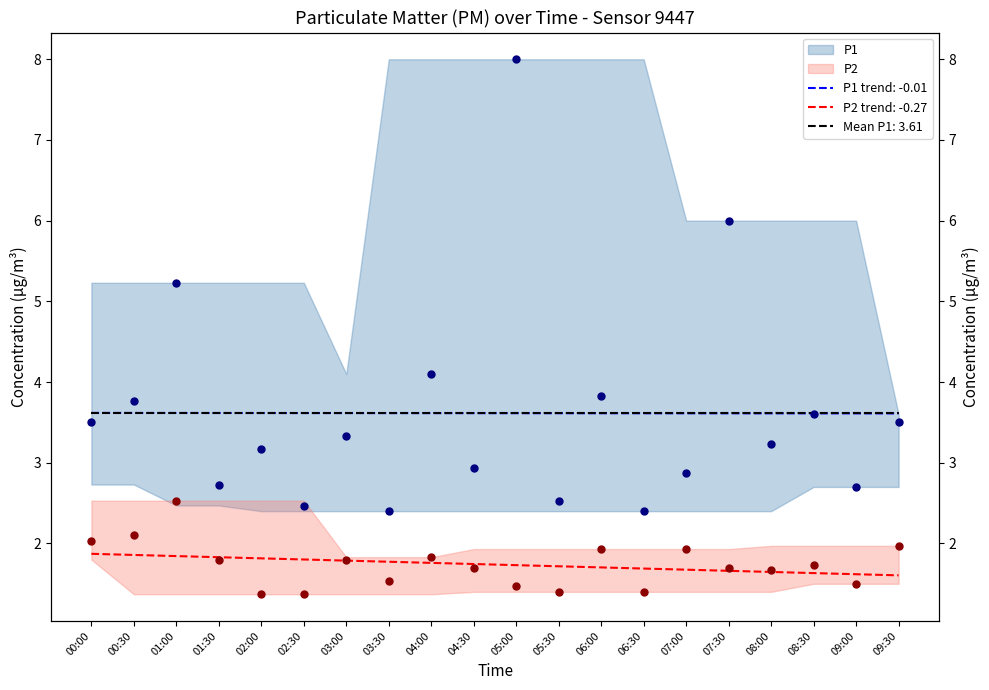

What is the total value across all series at 03:00?

5.1